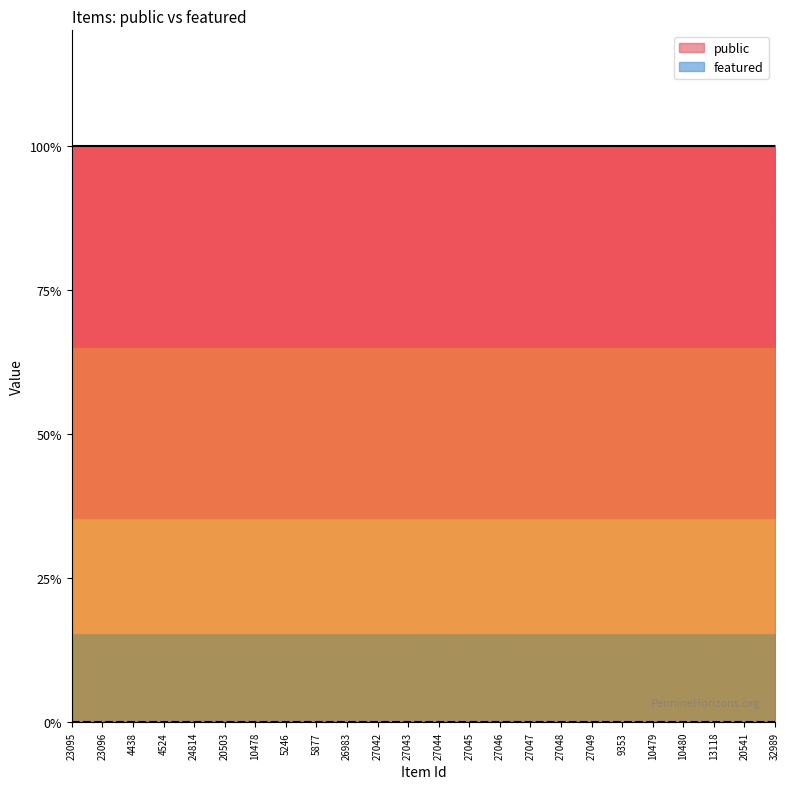

Rank the series by their maximum value, from highest to lowest.

public, featured